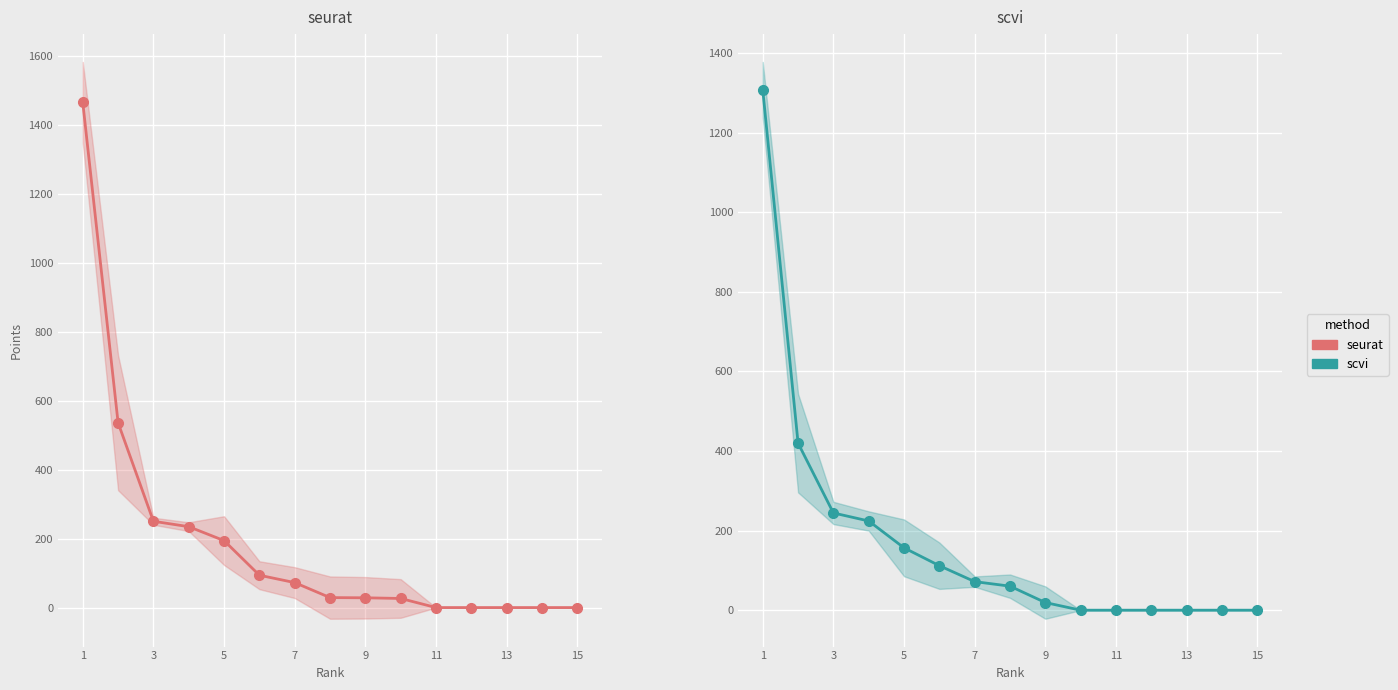

Rank the series at 3 from lowest to highest value.

scvi, seurat